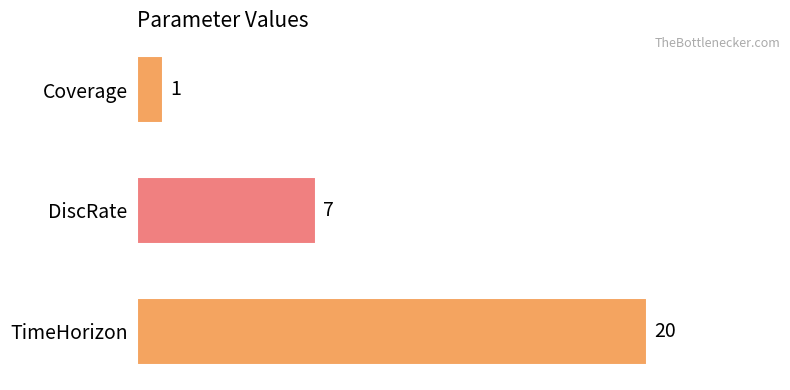

How many bars are there in total?

3